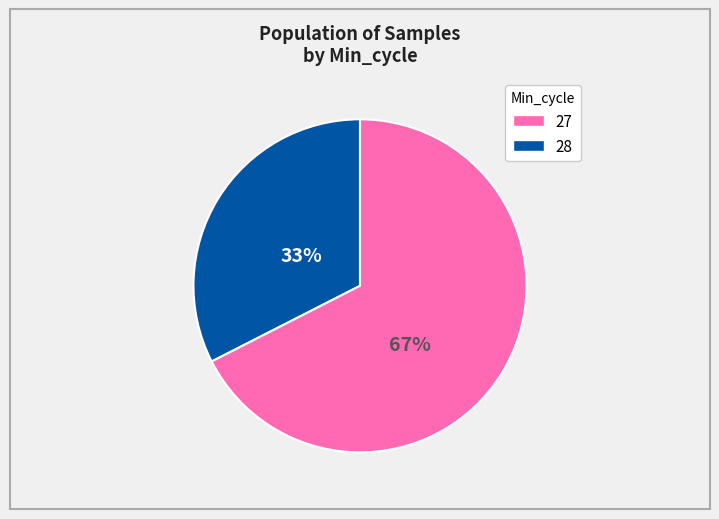

Rank the categories by value from highest to lowest.

28, 27